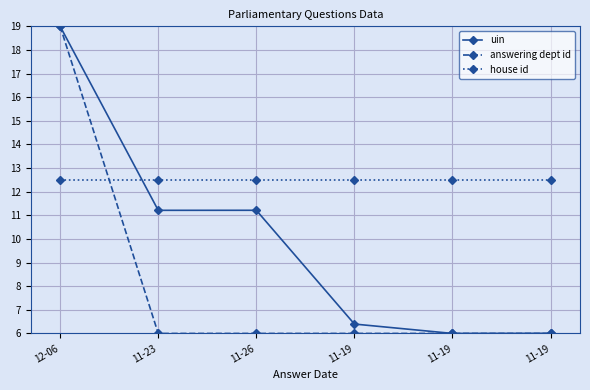

The value of answering dept id at 11-19 is 6.0. True or false?

True